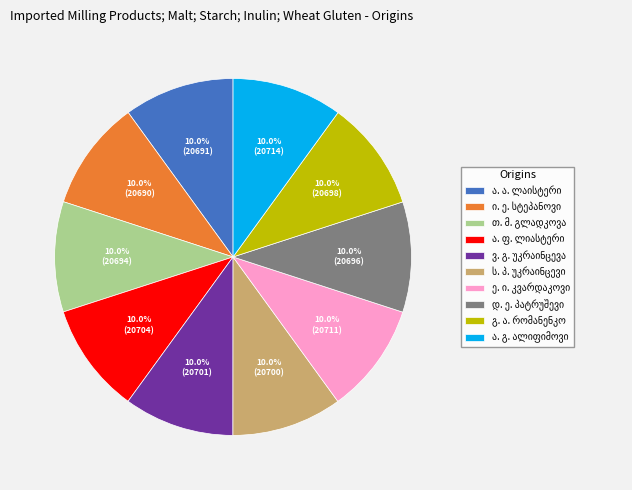

Is there any slice that represents more than half of the pie?

No